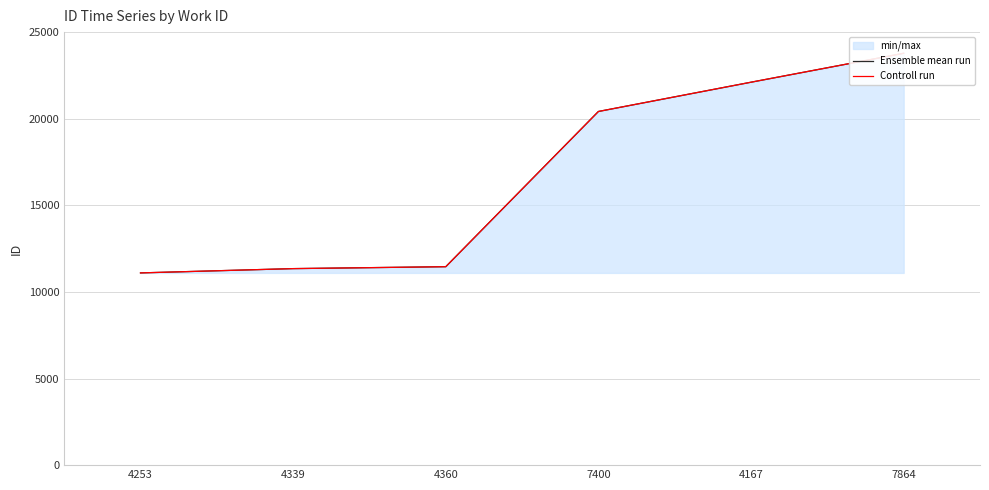

At which label does Controll run first exceed 20418?

4167